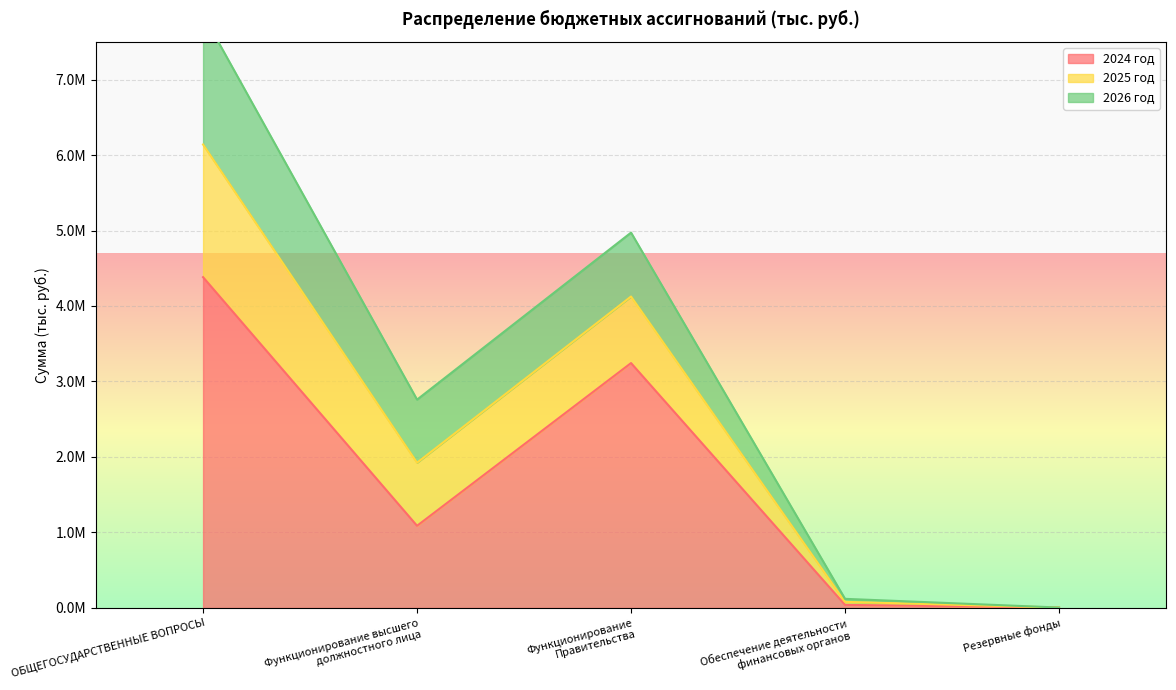

Which category has the highest value in the 2024 год series?

ОБЩЕГОСУДАРСТВЕННЫЕ ВОПРОСЫ